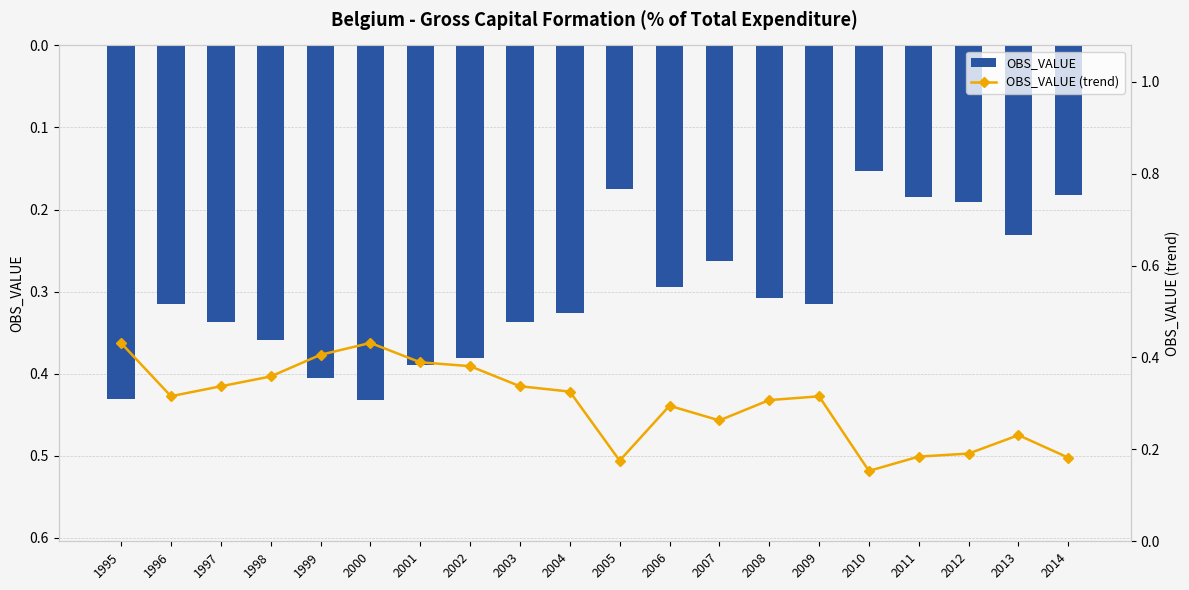

How many data points does each series have?

20